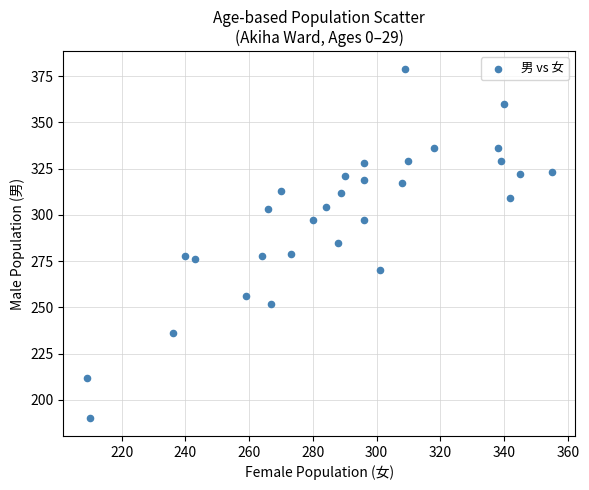

What is the range of X values (max minus min)?

146